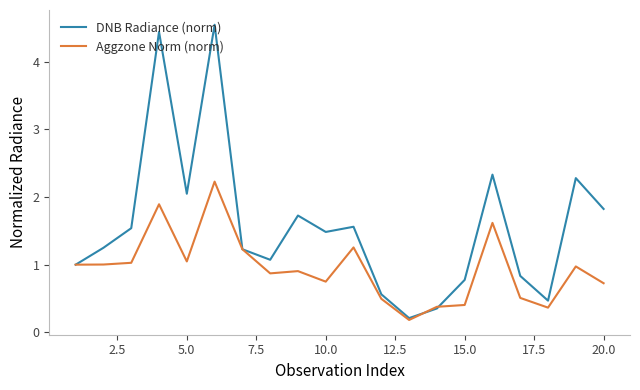

At how many categories does at least one series exceed 4?

2